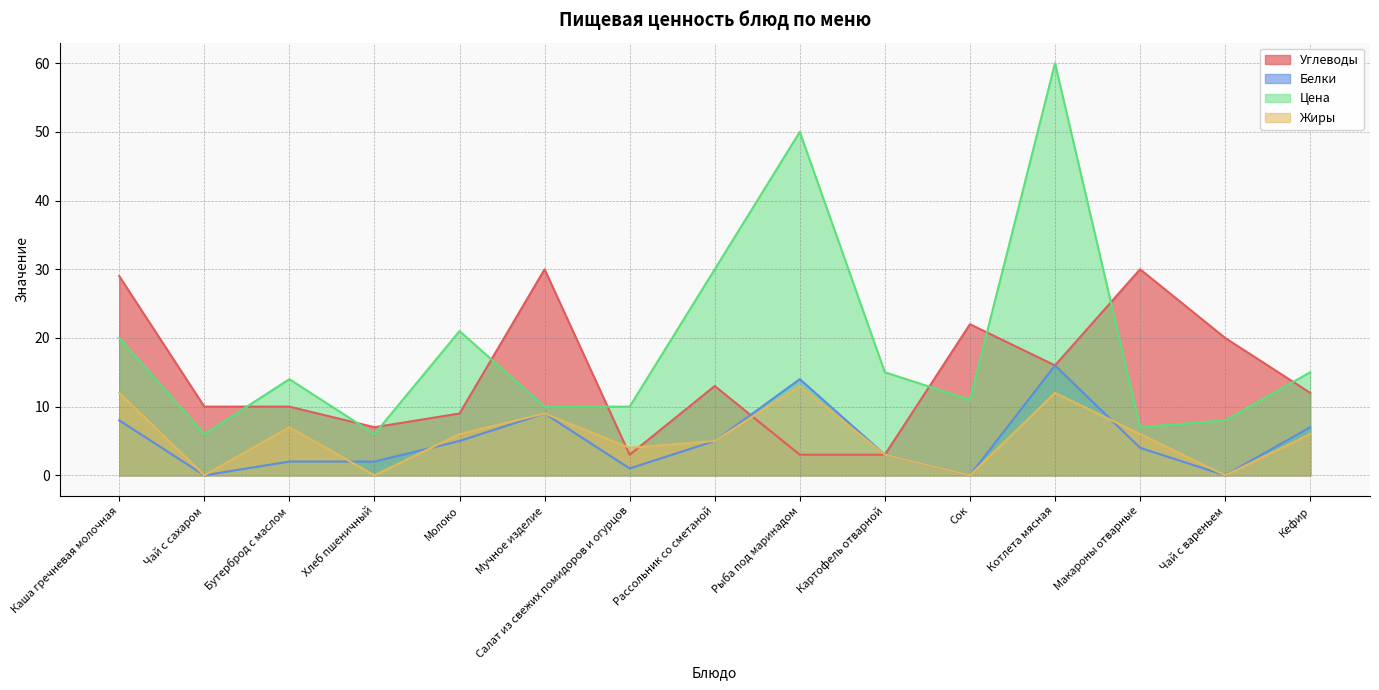

Which series has the largest range (max minus min)?

Цена